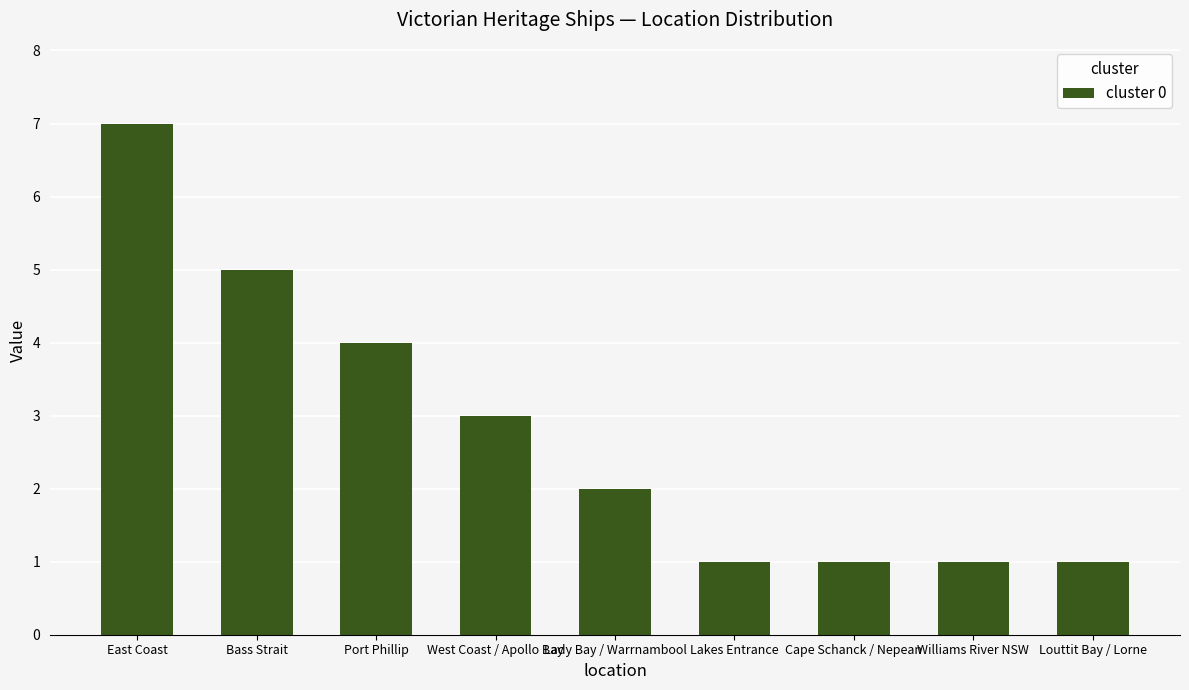

Which has a higher value, Williams River NSW or Port Phillip?

Port Phillip